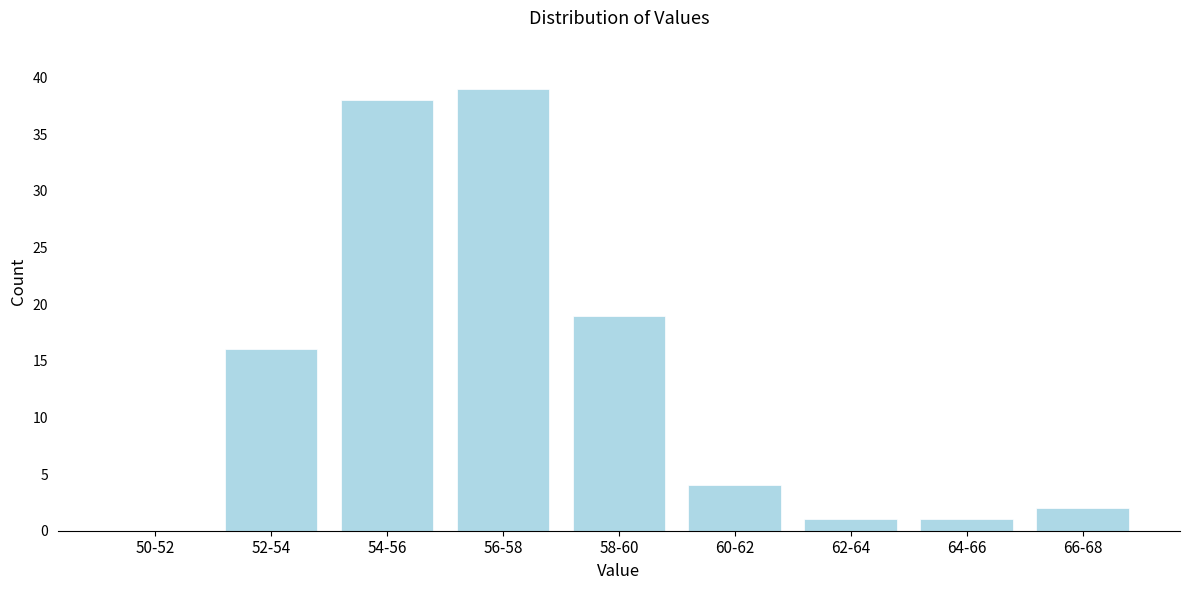

Reading right to left, extract all data points from this chart.

66-68=2	64-66=1	62-64=1	60-62=4	58-60=19	56-58=39	54-56=38	52-54=16	50-52=0